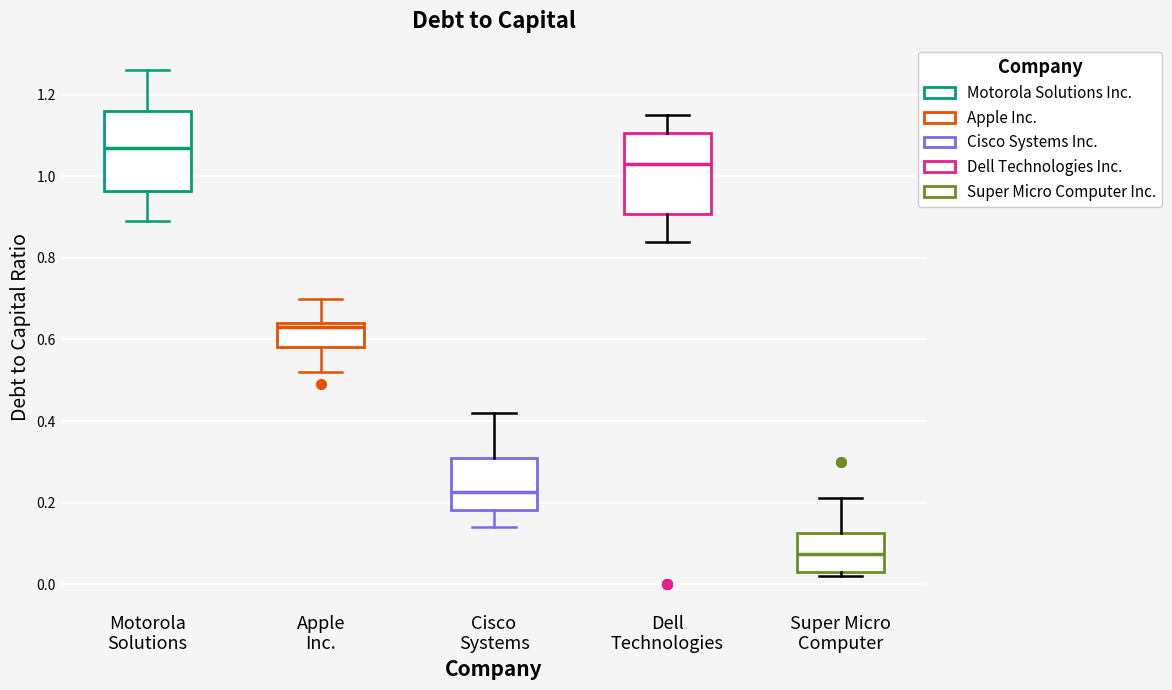

Reading left to right, transcribe this box plot: for each box, give where its median line is, the range the box spans, and where its two whiskers end, as read against the y-axis. The values are not printed on the chart, so give them approximately, as read against the axis.

Motorola Solutions: median 1.08, box 0.96 to 1.16, whiskers 0.90 to 1.26
Apple Inc.: median 0.64 (just below the box's upper edge), box 0.58 to 0.64, whiskers 0.52 to 0.70
Cisco Systems: median 0.22, box 0.18 to 0.32, whiskers 0.14 to 0.42
Dell Technologies: median 1.04, box 0.90 to 1.10, whiskers 0.84 to 1.16
Super Micro Computer: median 0.08, box 0.04 to 0.12, whiskers 0.02 to 0.22